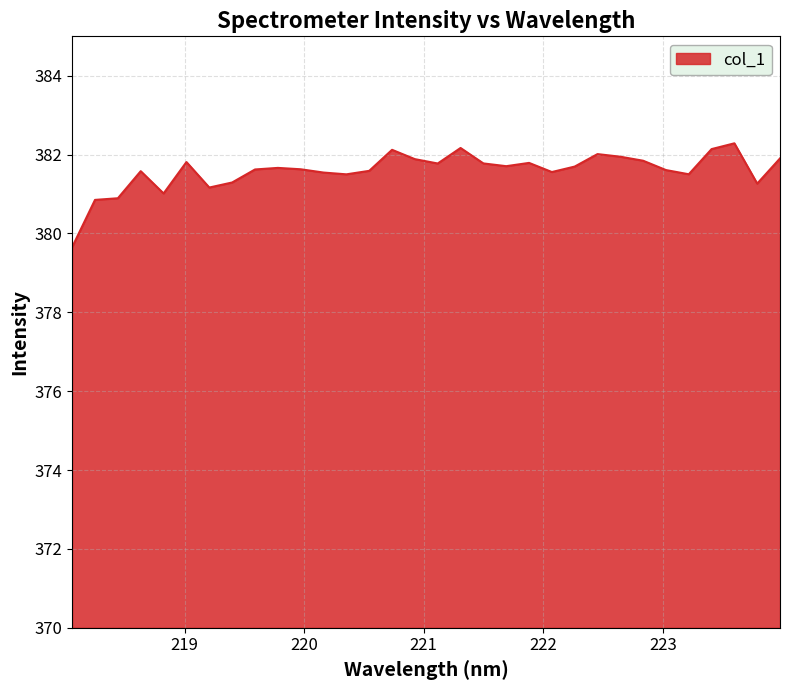

What is the maximum value shown in the chart?

382.3